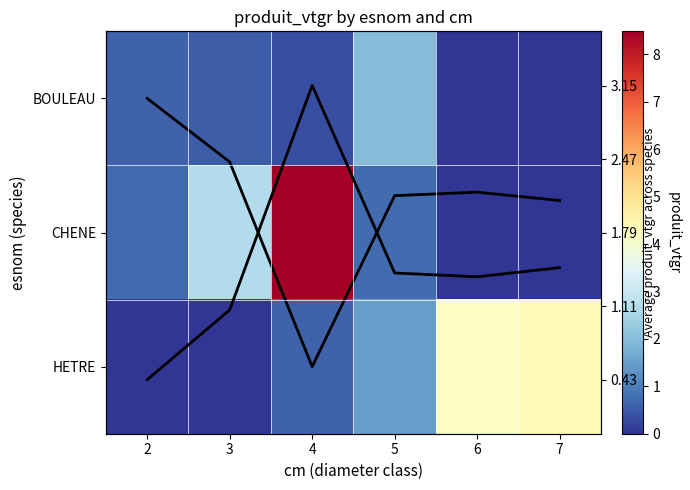

Count the number of categories in the chart.

6